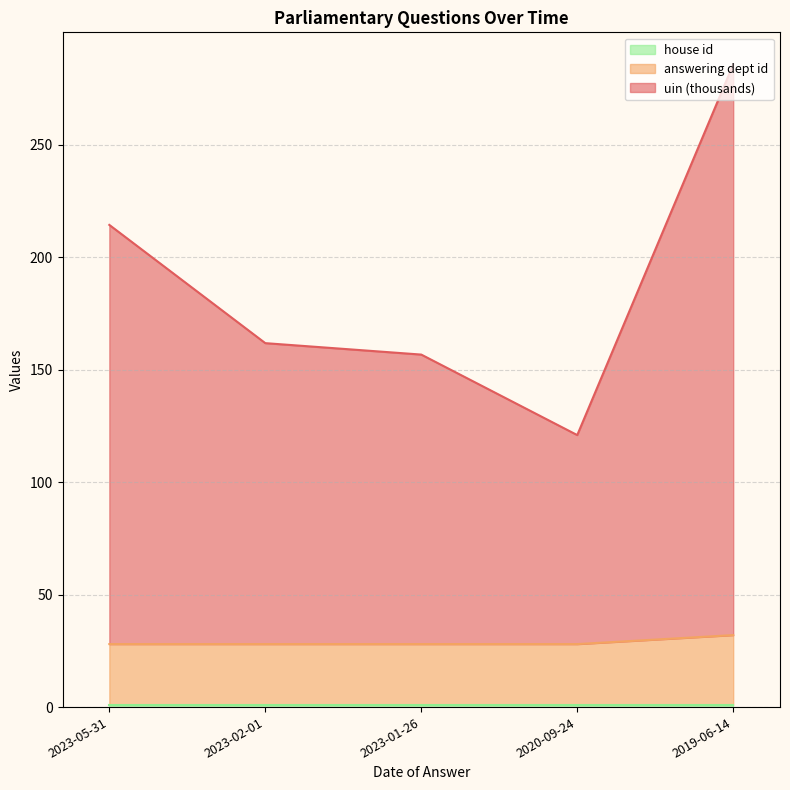

At which category is the sum across all series the highest?

2019-06-14